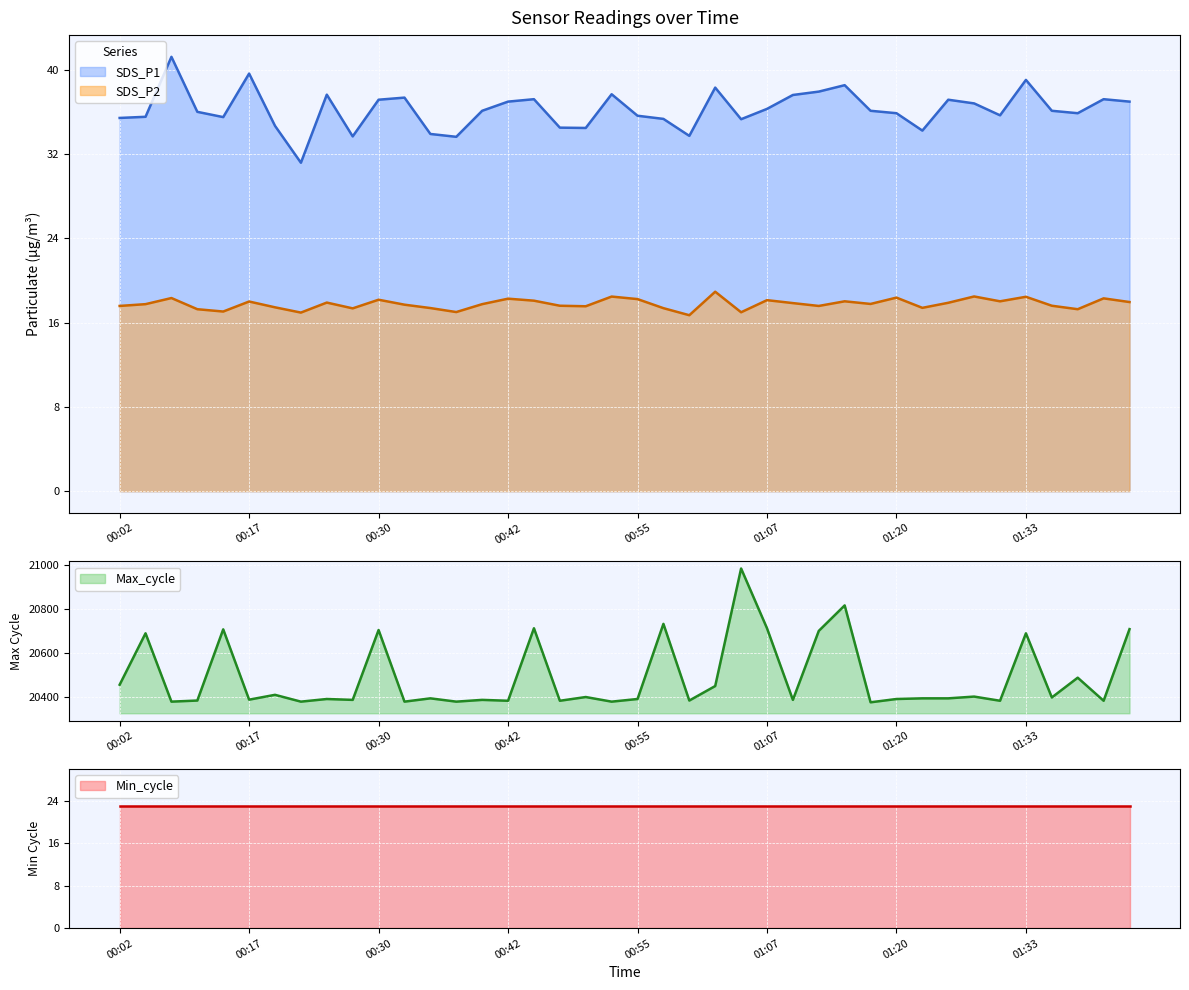

What position from the right is 00:40?

26